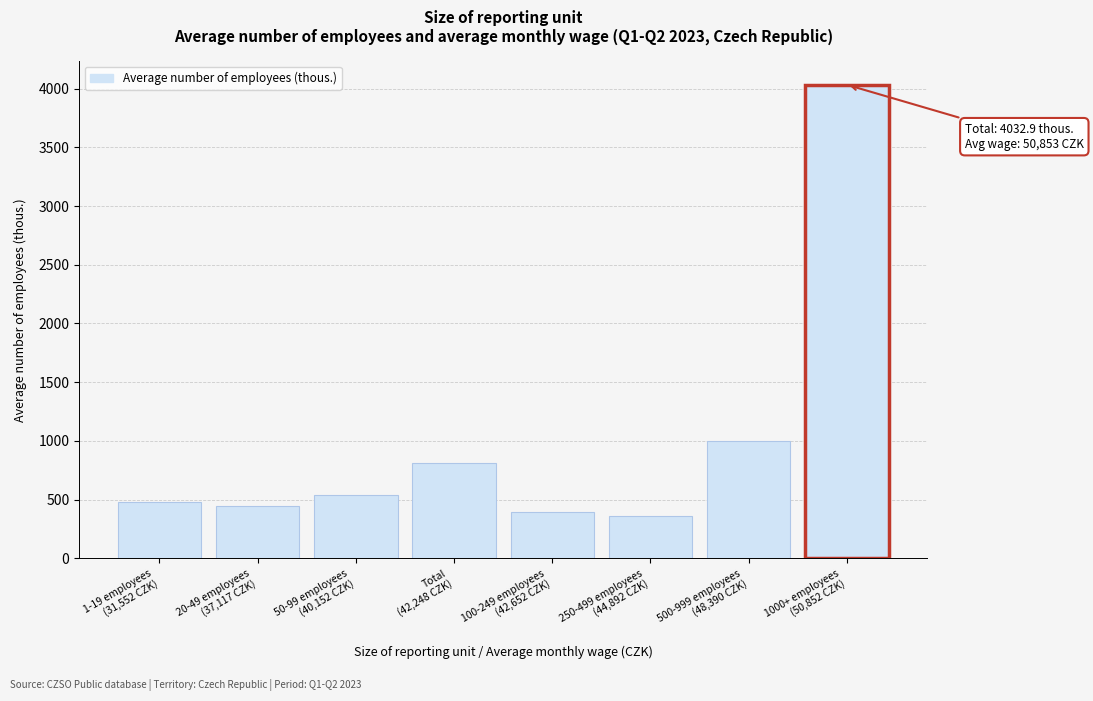

Reading left to right, transcribe all the data shown in this chart.

478.9	446.1	540.8	812.5	391.5	364.5	998.5	4032.9